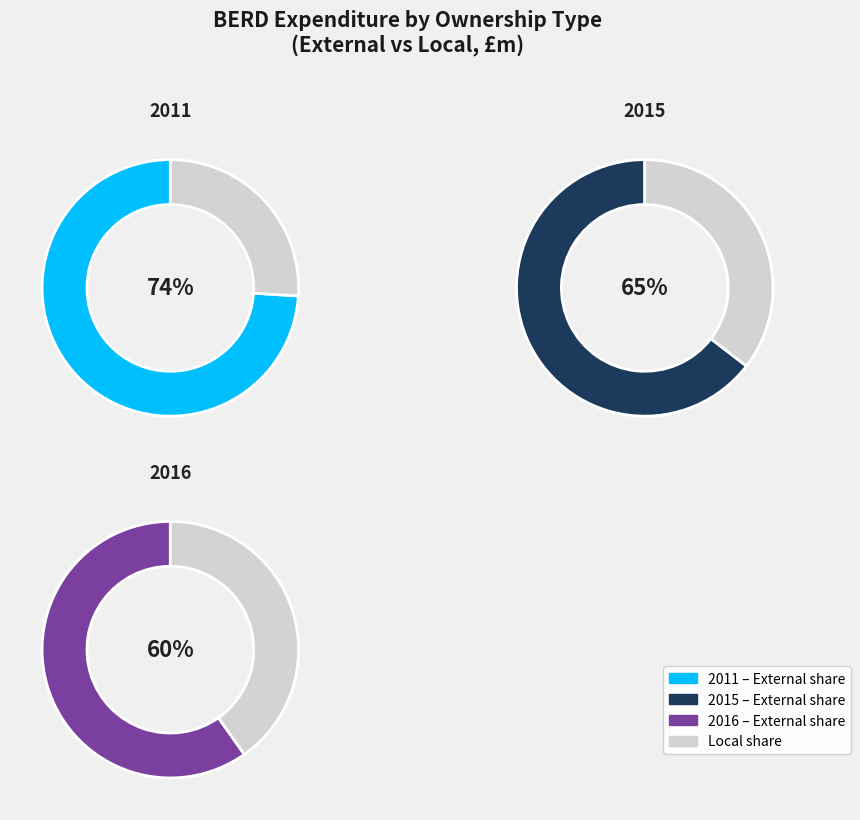

How many segments does this pie chart have?

2